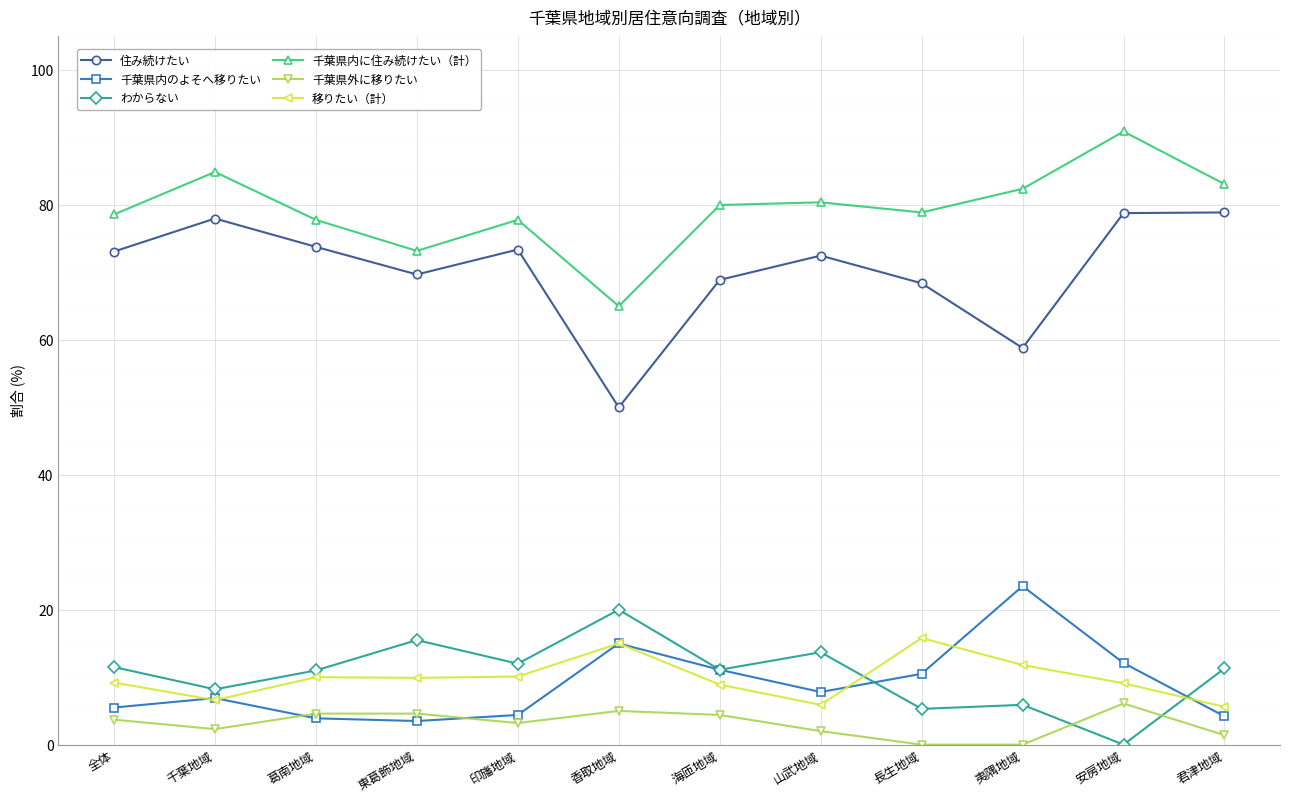

What is the label of the 11th point from the left?

安房地域